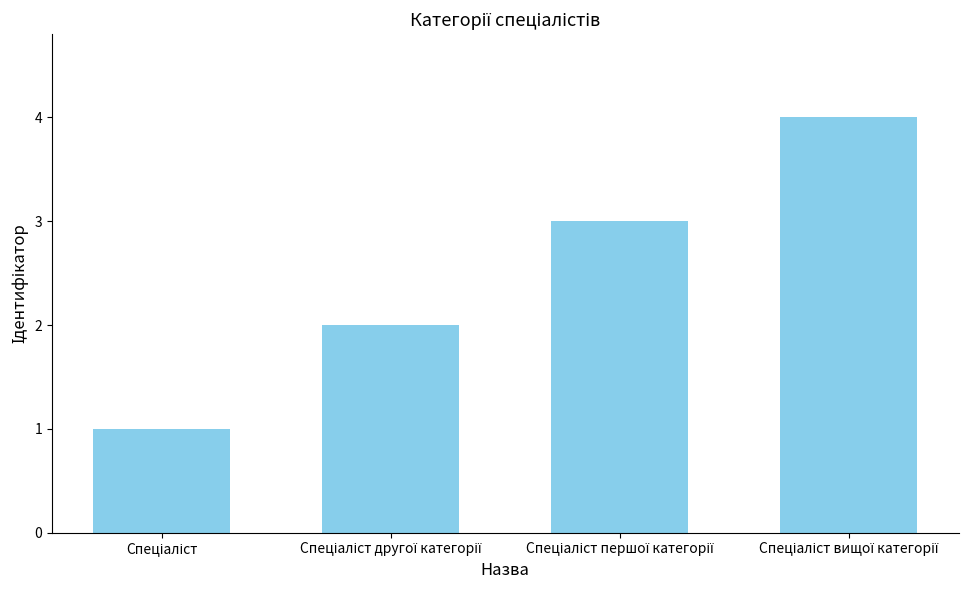

What is the difference between the maximum and minimum values?

3